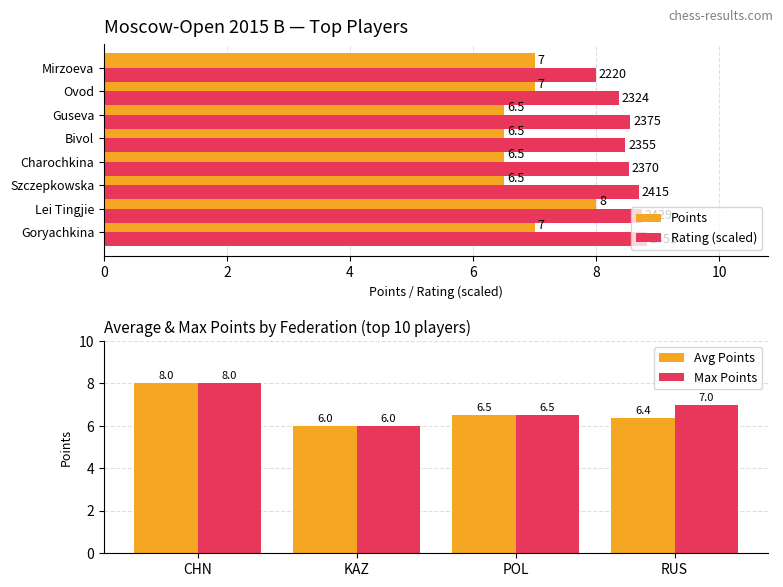

Between Szczepkowska and Bivol, which series saw the biggest shift?

Rating